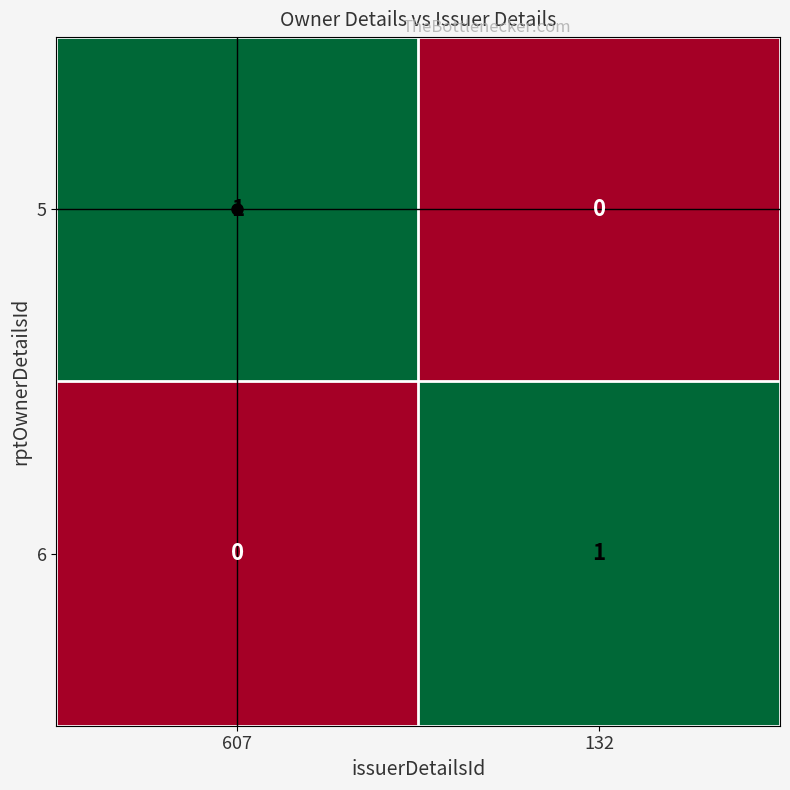

At which label does 5 reach its peak?

607